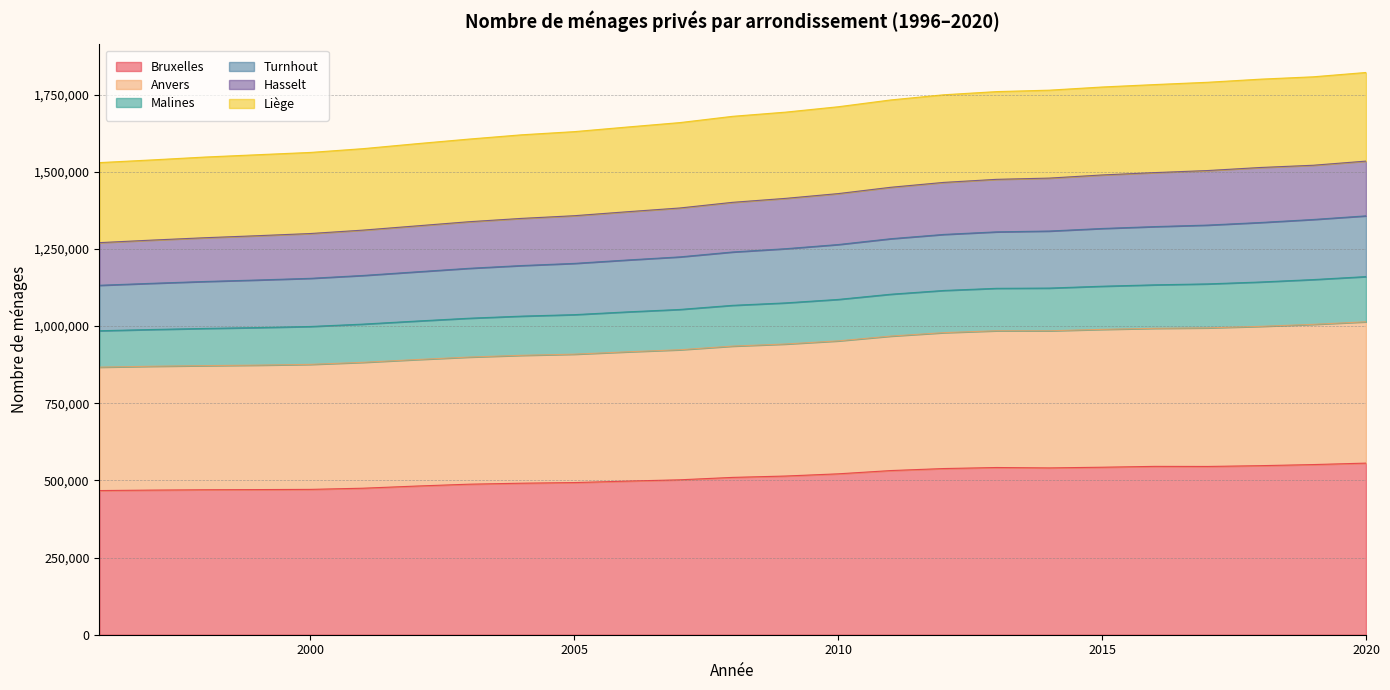

What is the lowest value of the Bruxelles series?

467053